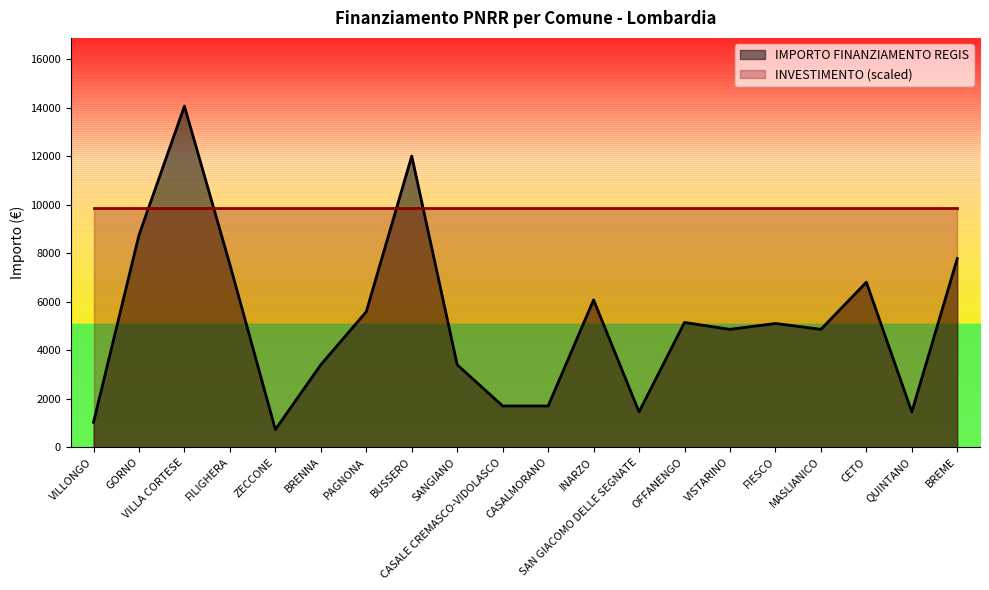

At which category does the data reach its first local valley?

ZECCONE